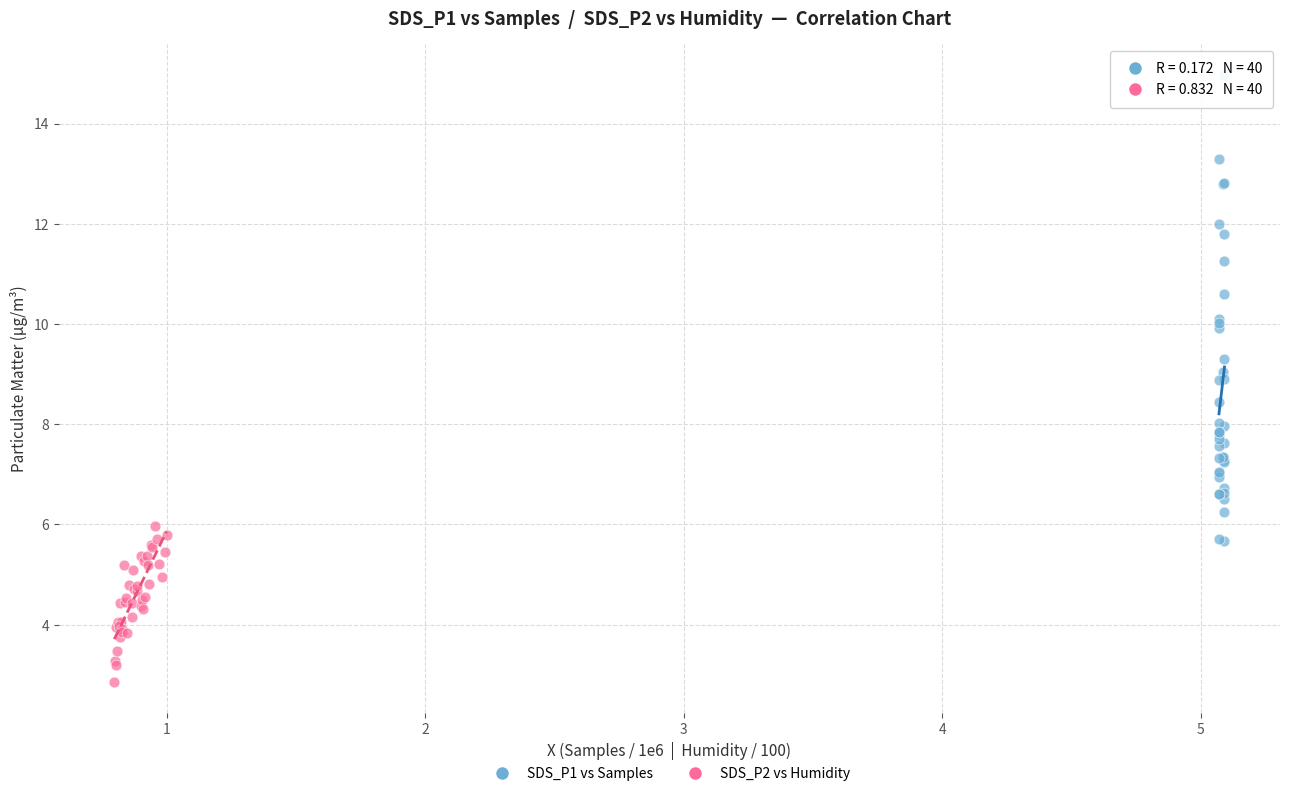

Which series contains the highest Y value?

SDS_P1 vs Samples